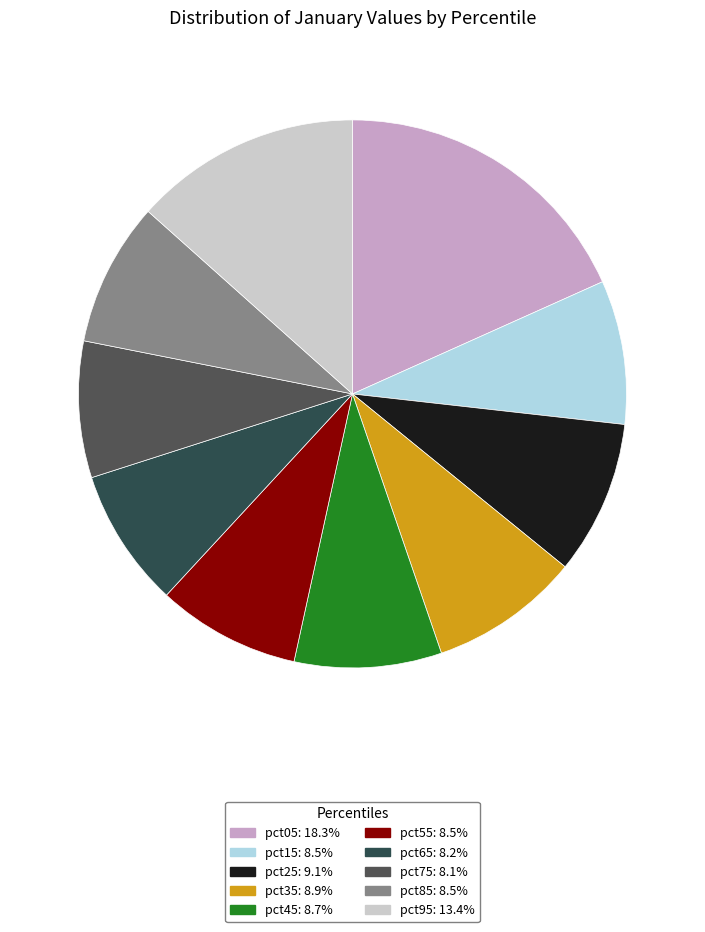

Which slice is the largest?

pct05